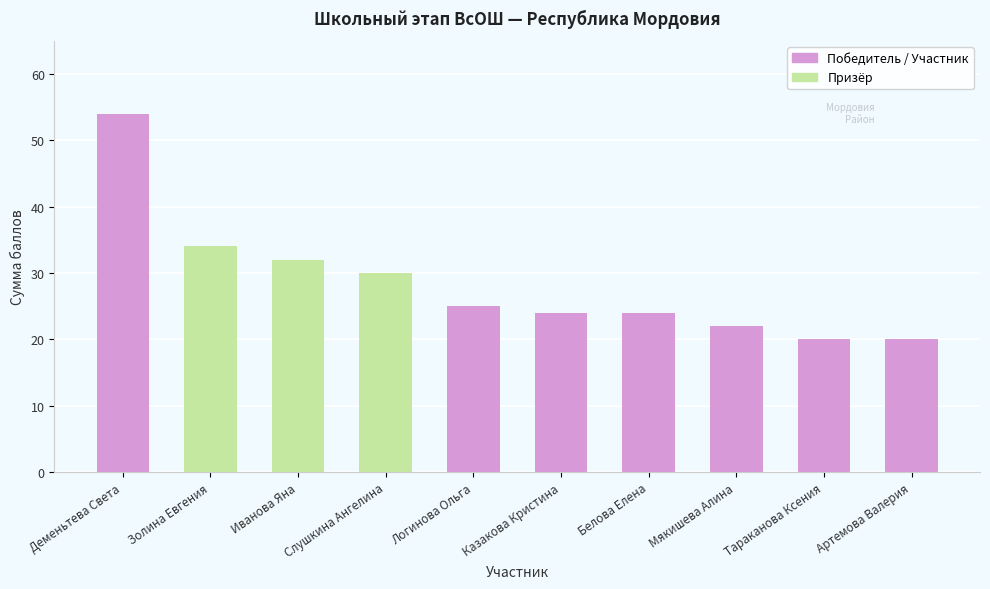

What is the value of the 9th bar from the left?

20